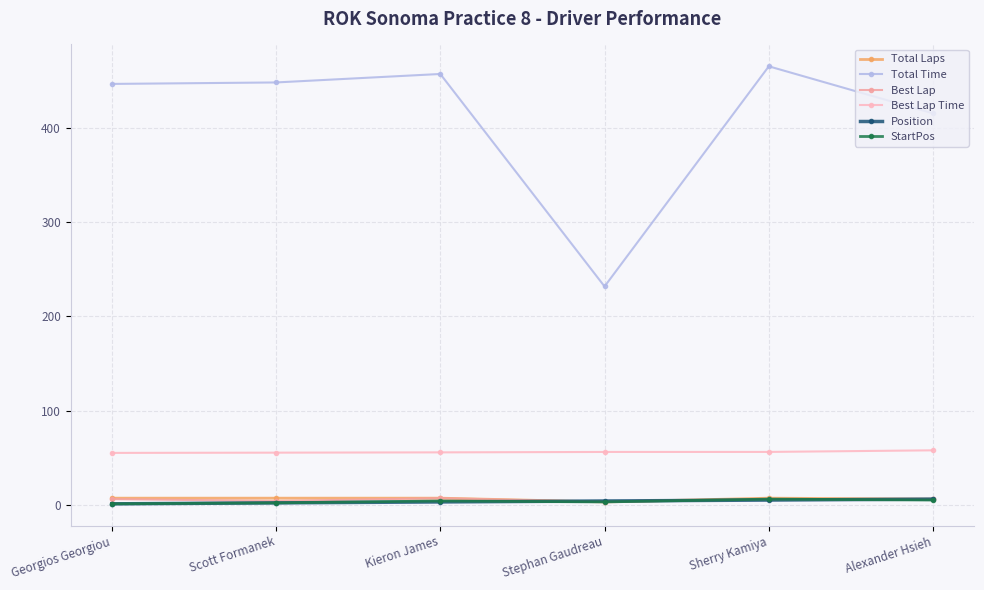

What position from the left is Alexander Hsieh?

6